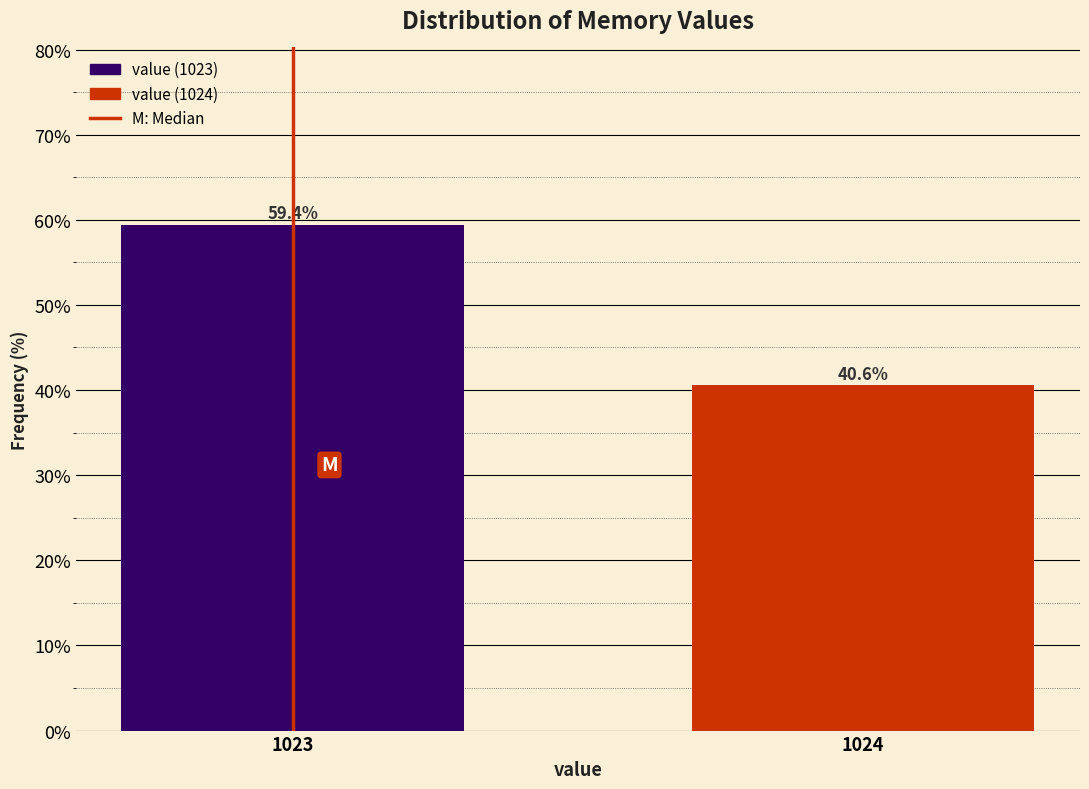

Reading right to left, list all the values displayed in this chart.

1024=40.6	1023=59.4